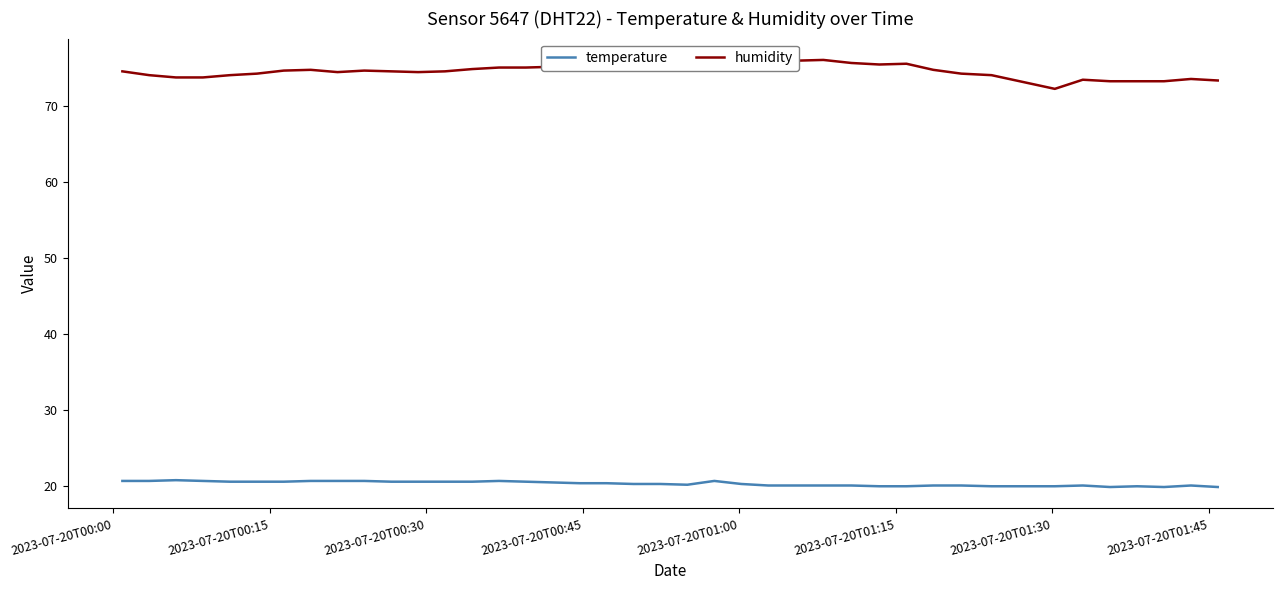

True or false: humidity and temperature intersect in this chart.

False